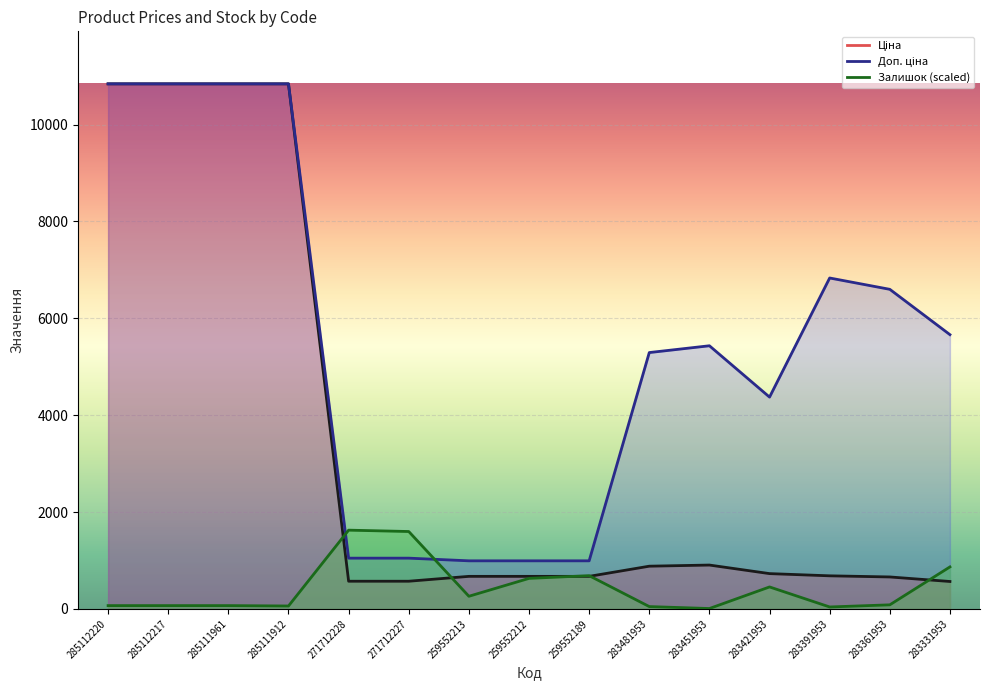

How many values in the Залишок series are below 84?

7